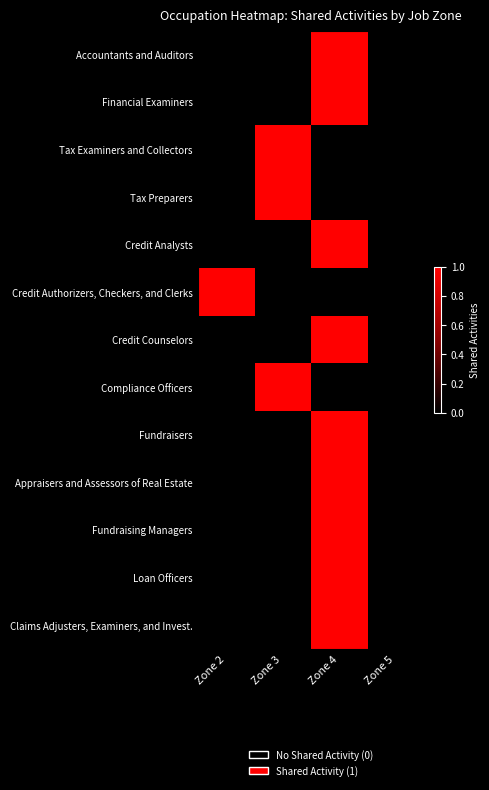

Between Zone 3 and Zone 4, which series saw the biggest shift?

Accountants and Auditors